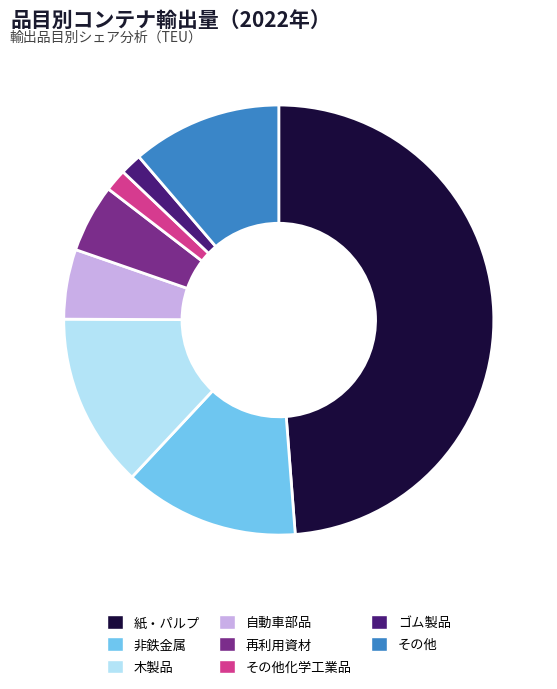

Between その他化学工業品 and 自動車部品, which is larger?

自動車部品